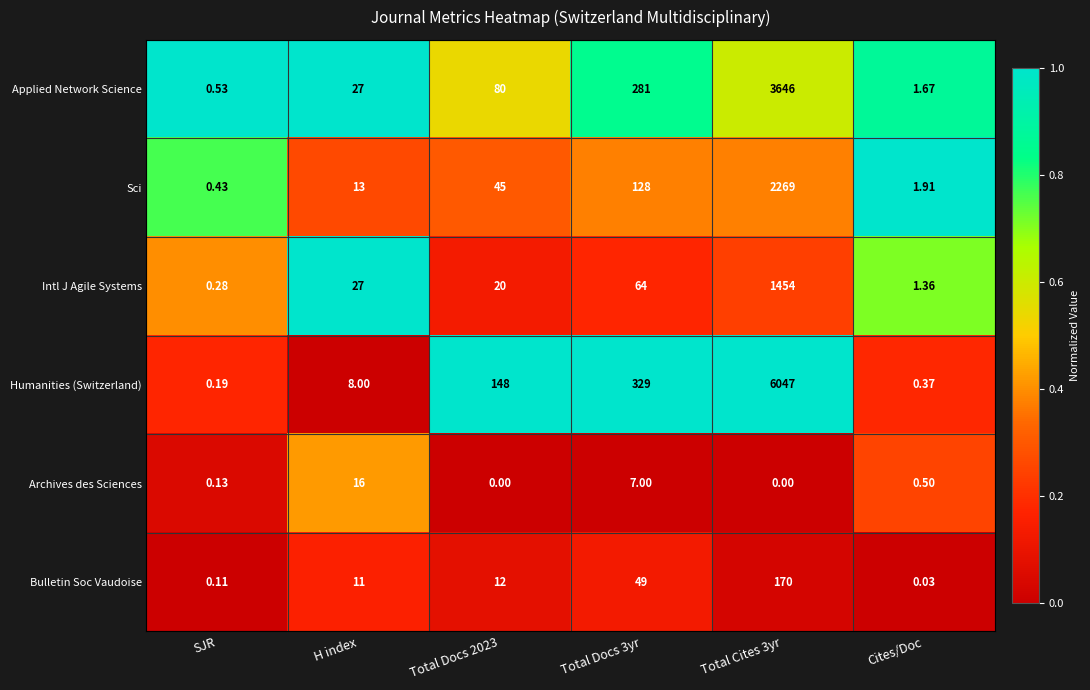

Which series has the largest range (max minus min)?

Humanities (Switzerland)